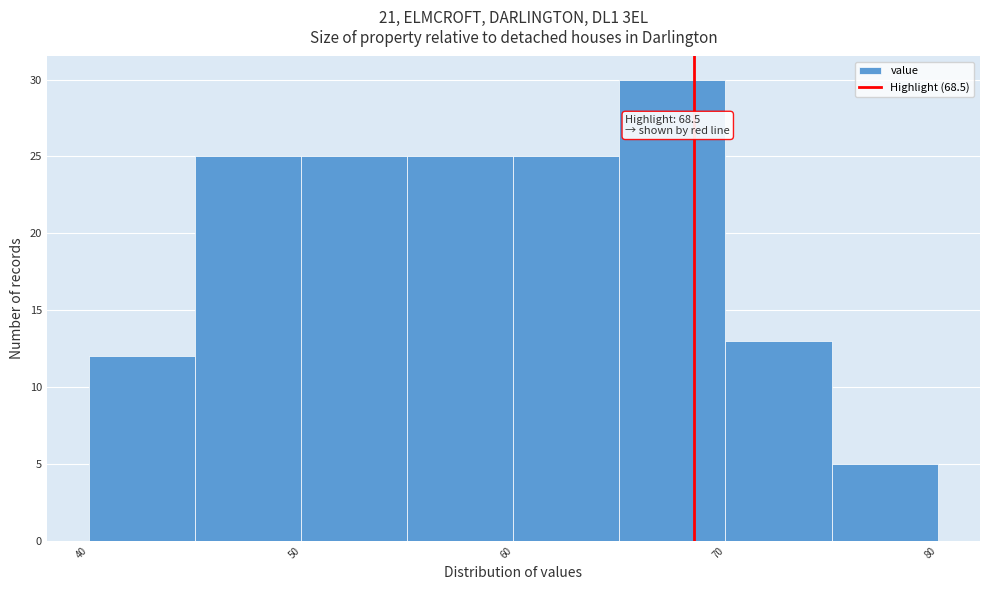

Over which range of the x-axis is the bar tallest?

65 to 70